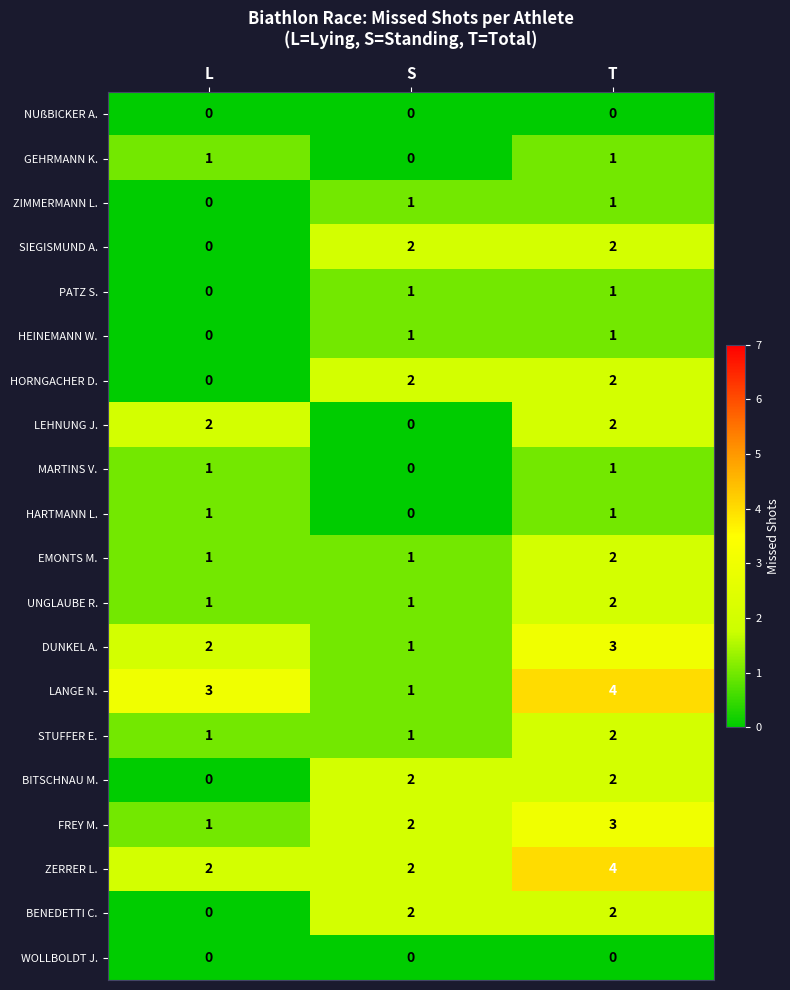

What is the total value across all series at T?

36